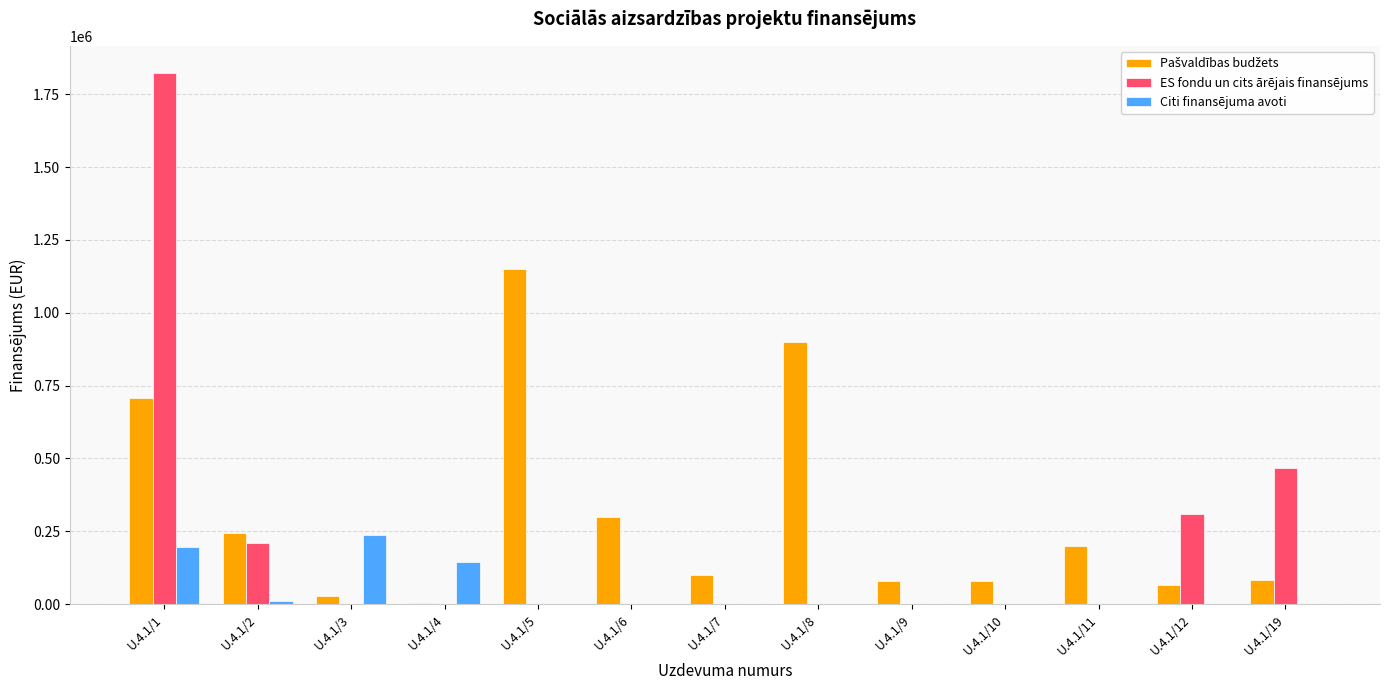

How many data points does each series have?

13